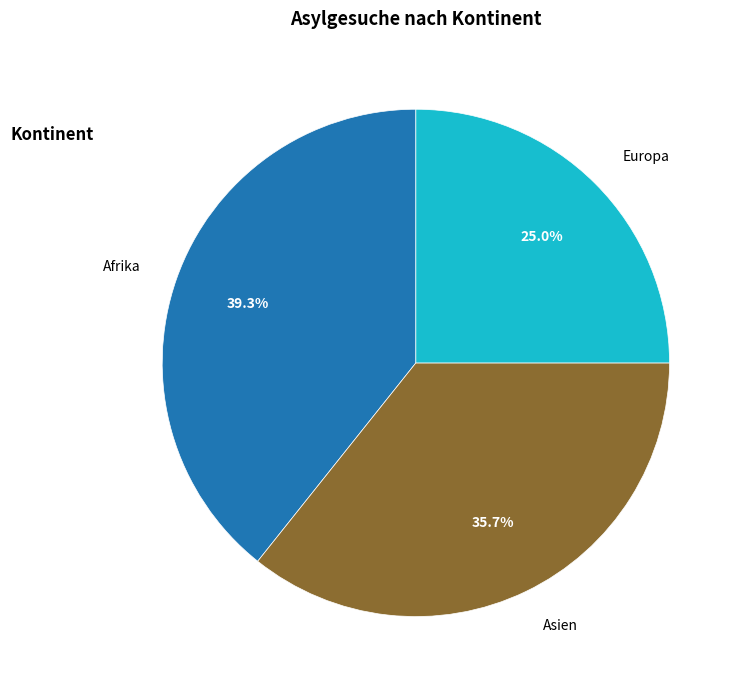

How many slices are in this pie chart?

3